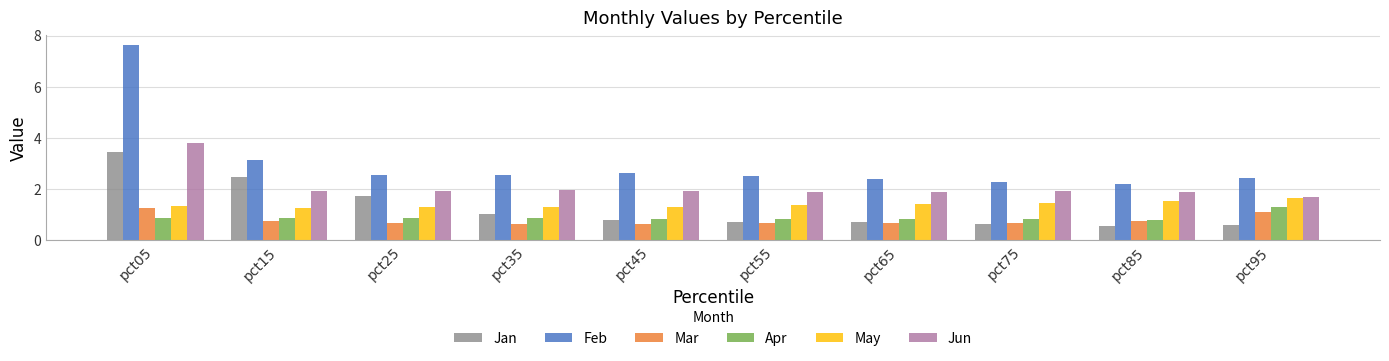

What is the lowest value of the Mar series?

0.6